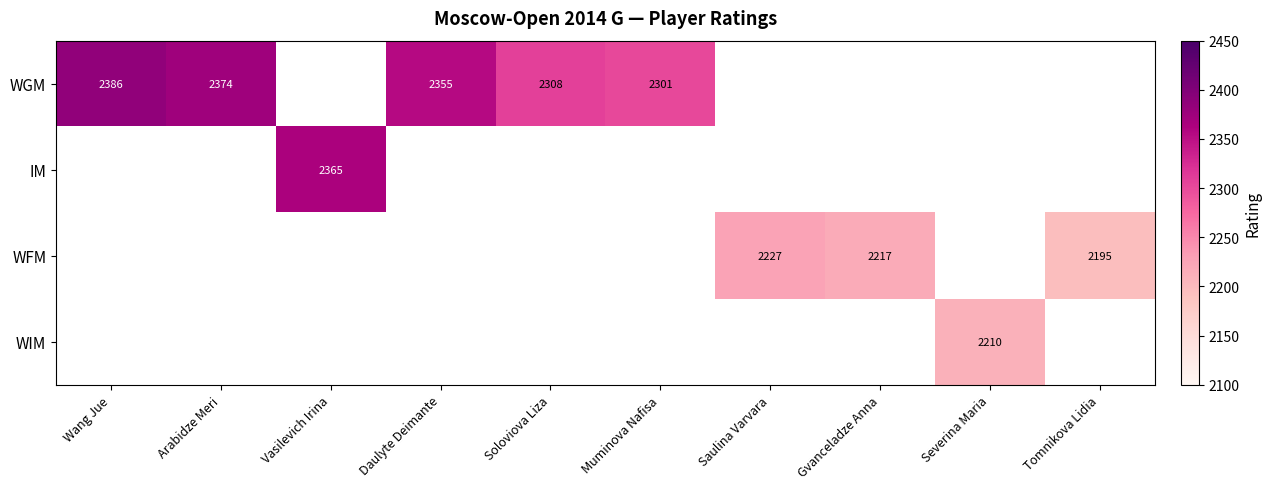

What is the greatest value displayed?

2386.0